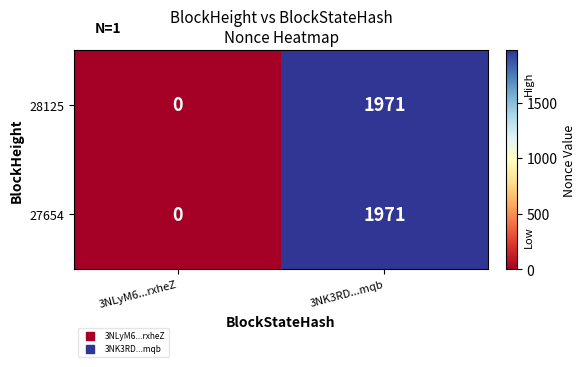

Read the 27654 value at 3NK3RD...mqb, to the nearest 50.

1950